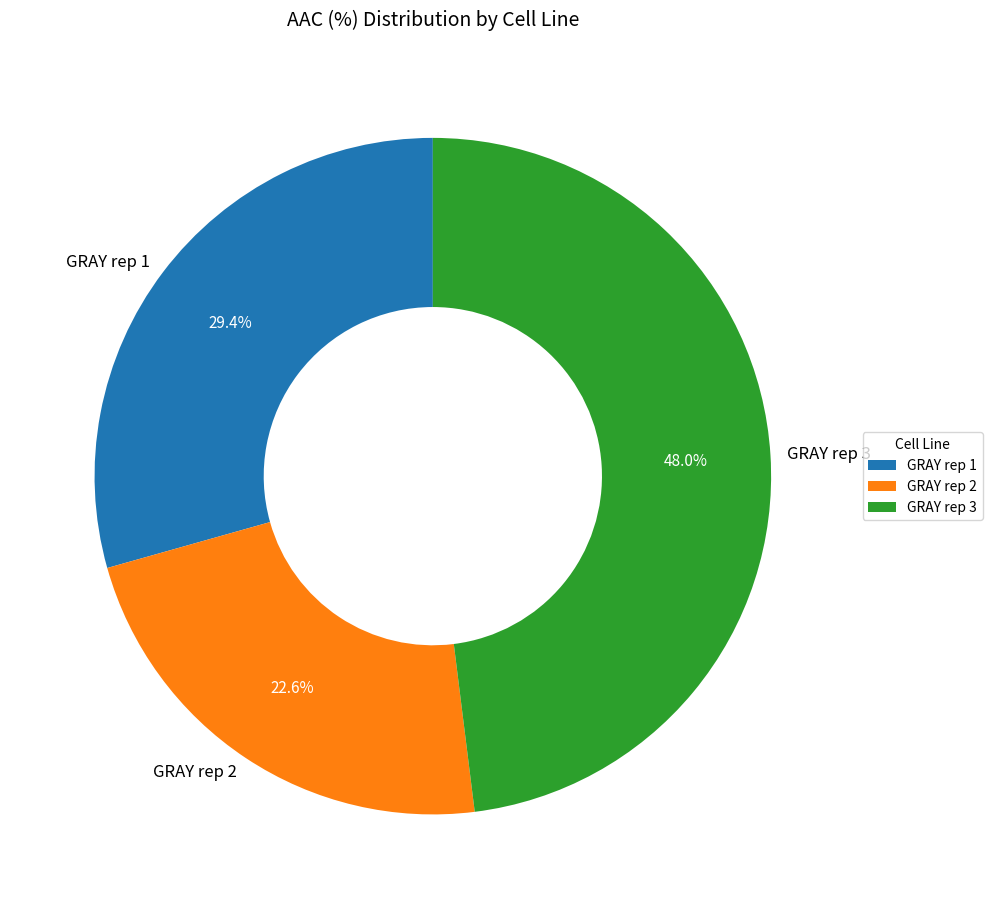

Which slice is the smallest?

GRAY rep 2